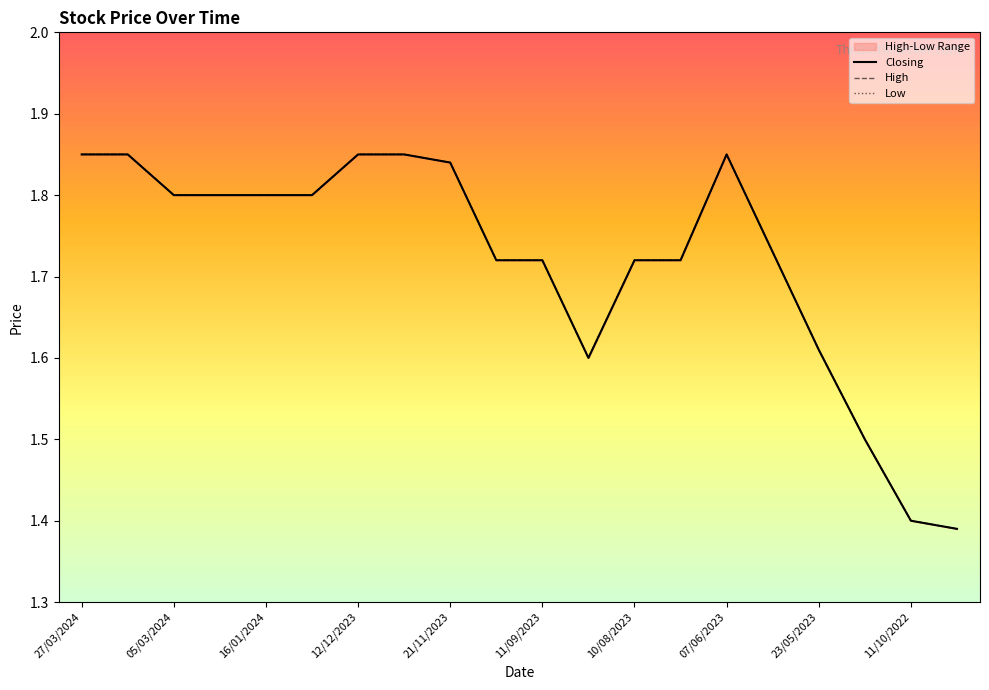

Does the chart have visible grid lines?

No